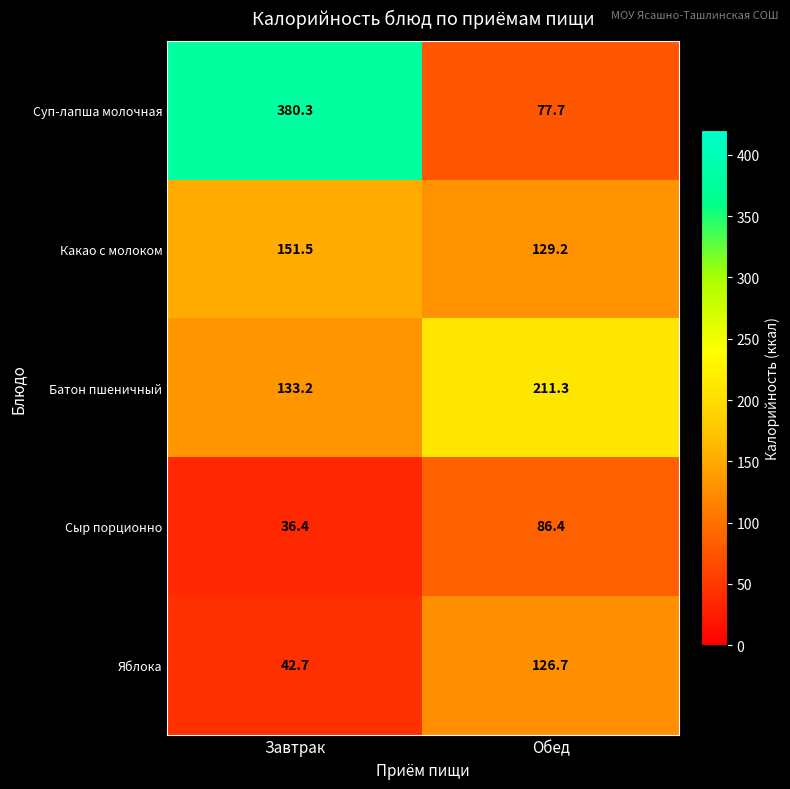

Where does the Сыр порционно series first go above 86?

Обед